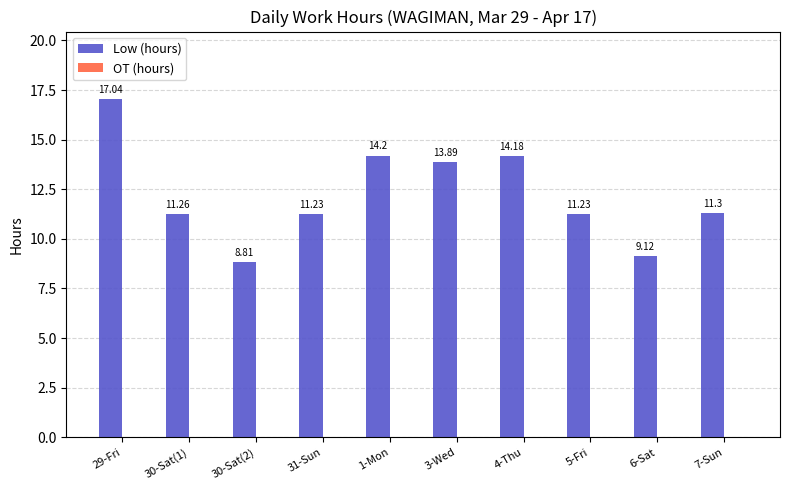

What is the sum of the values at 6-Sat and 29-Fri?

26.2